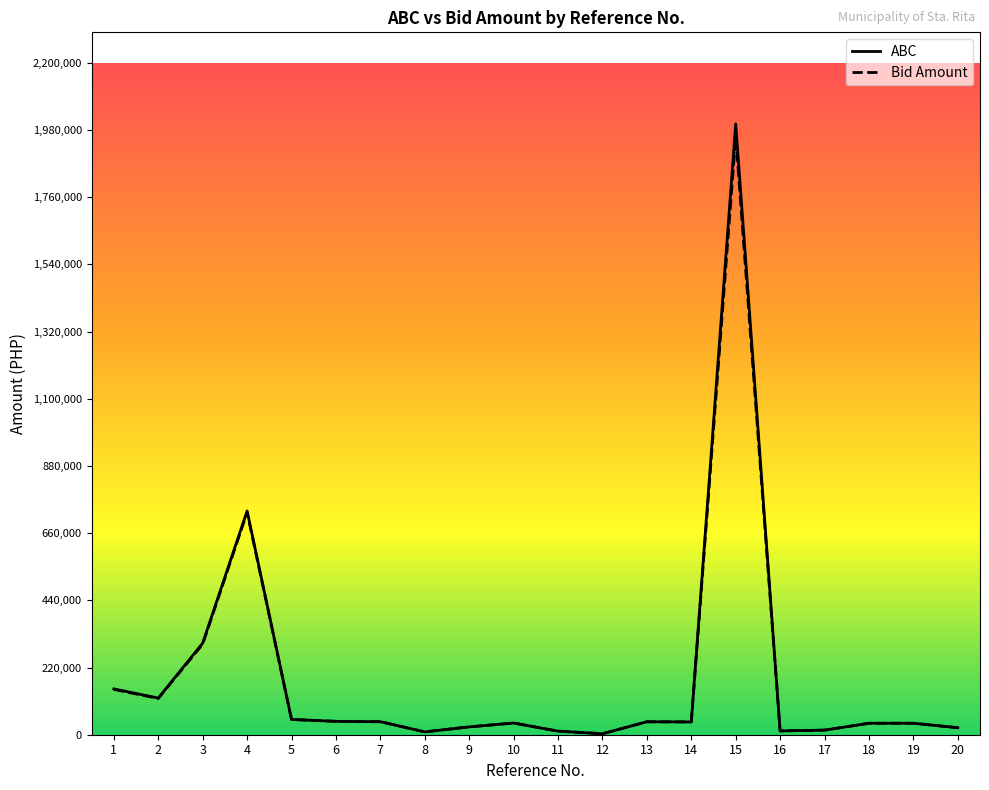

True or false: Bid Amount and ABC cross at least once.

False